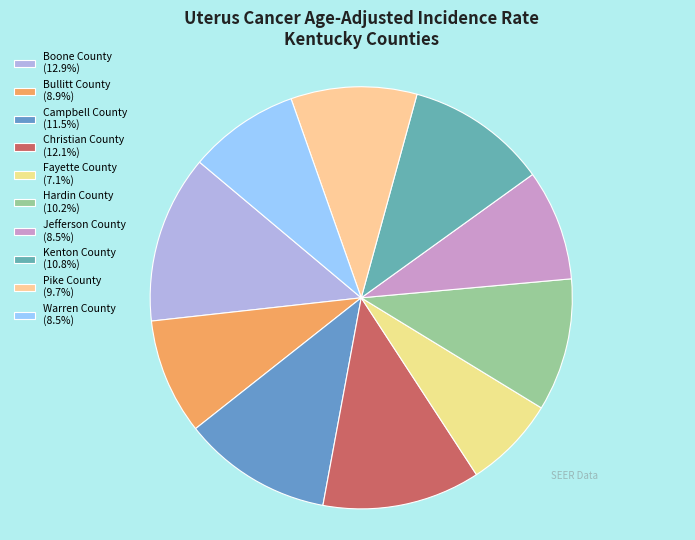

Rank the categories by value from lowest to highest.

Fayette County (5.5), Jefferson County (6.6), Warren County (6.6), Bullitt County (6.9), Pike County (7.5), Hardin County (7.9), Kenton County (8.4), Campbell County (8.9), Christian County (9.4), Boone County (10.0)